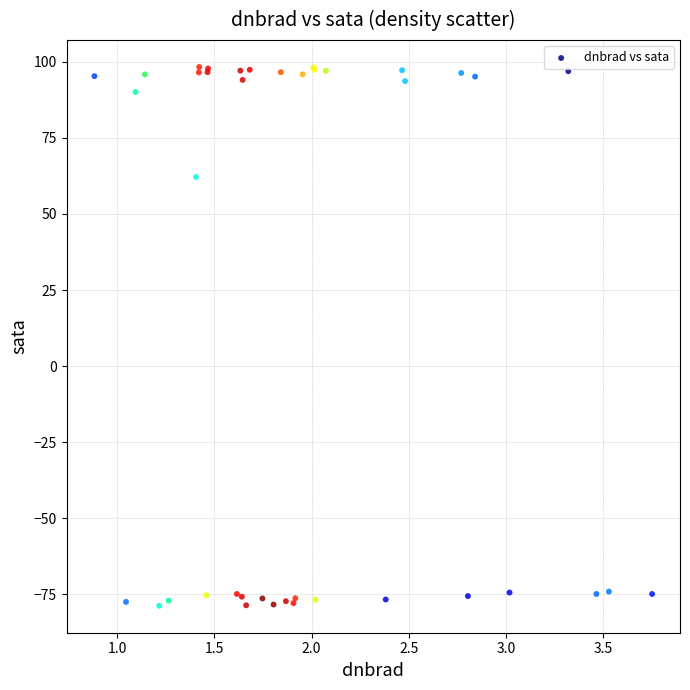

What Y value in the scatter plot is closest to 9?

62.2